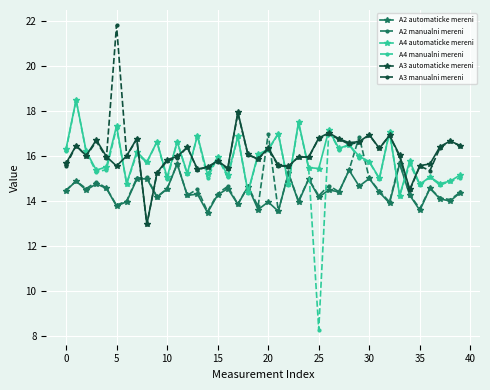

True or false: A2 automaticke mereni has more than 1 interior local peaks.

True